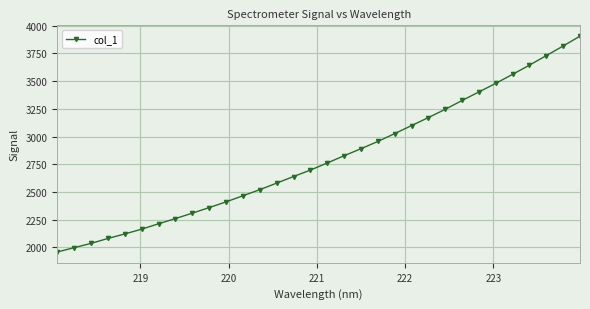

What is the difference between the maximum and minimum values?

1949.9